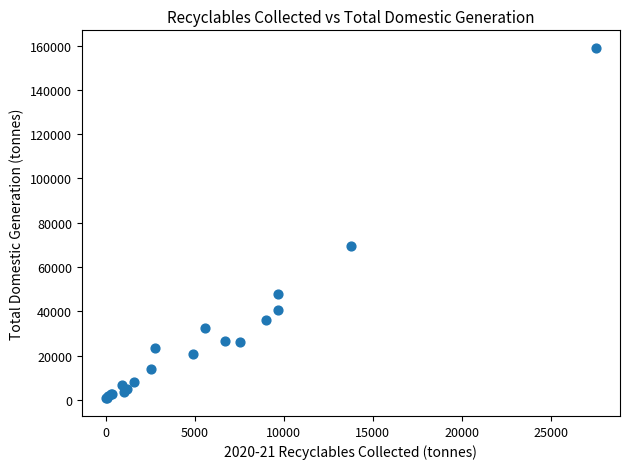

What Y value in the scatter plot is closest to 79814?

69414.2